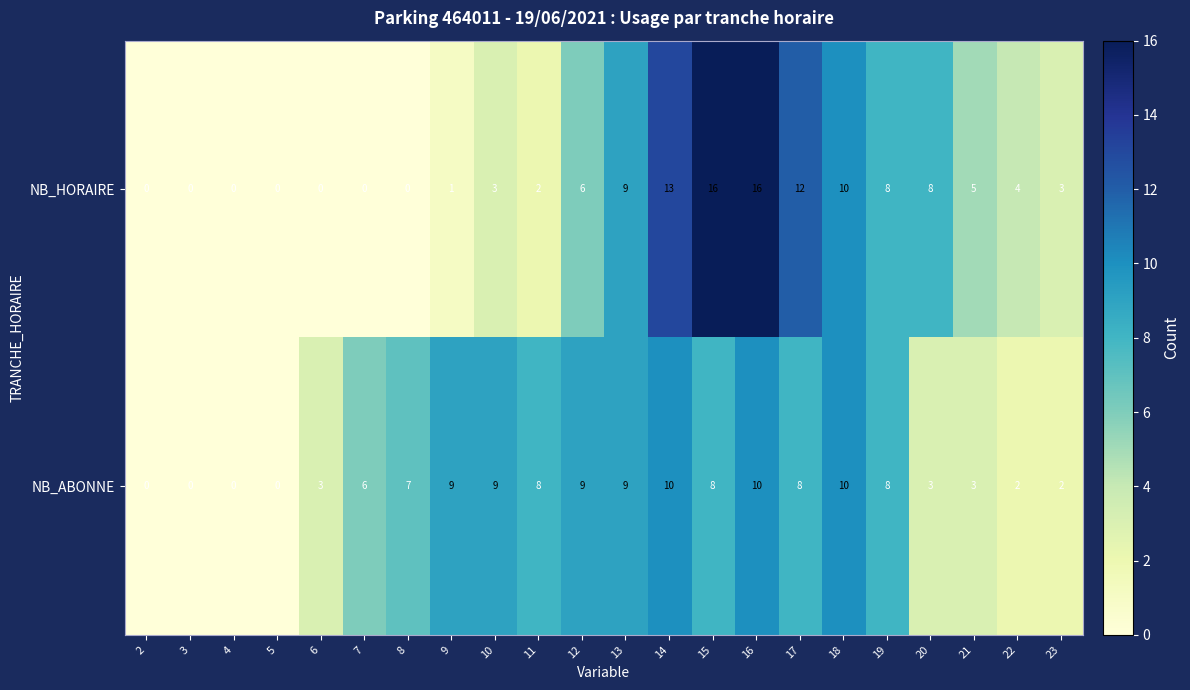

Is the value of NB_ABONNE at 14 greater than the value of NB_HORAIRE at 2?

Yes